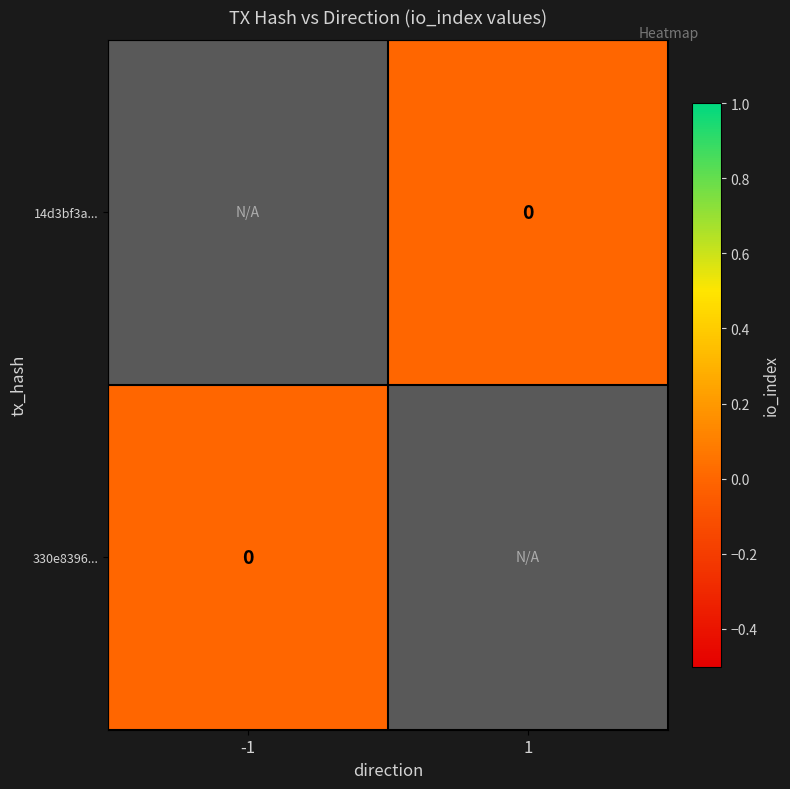

List the series in order of their peak value, highest first.

14d3bf3a..., 330e8396...